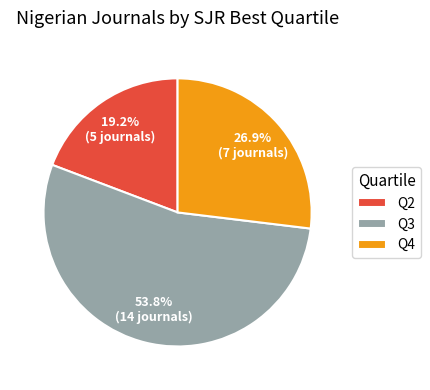

To the nearest percent, what percentage of the pie is Q2?

19%